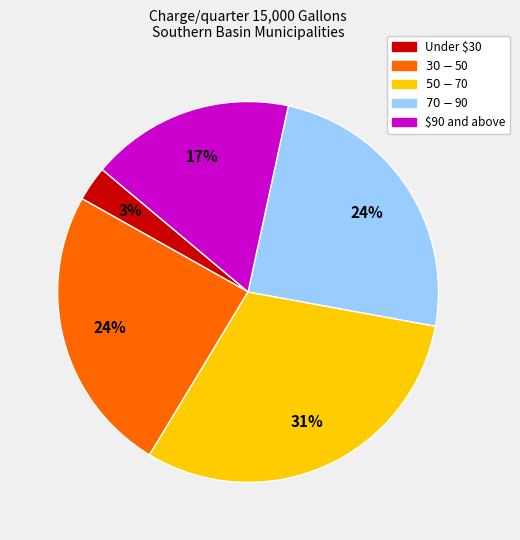

To the nearest percent, what is the average slice percentage?

20%